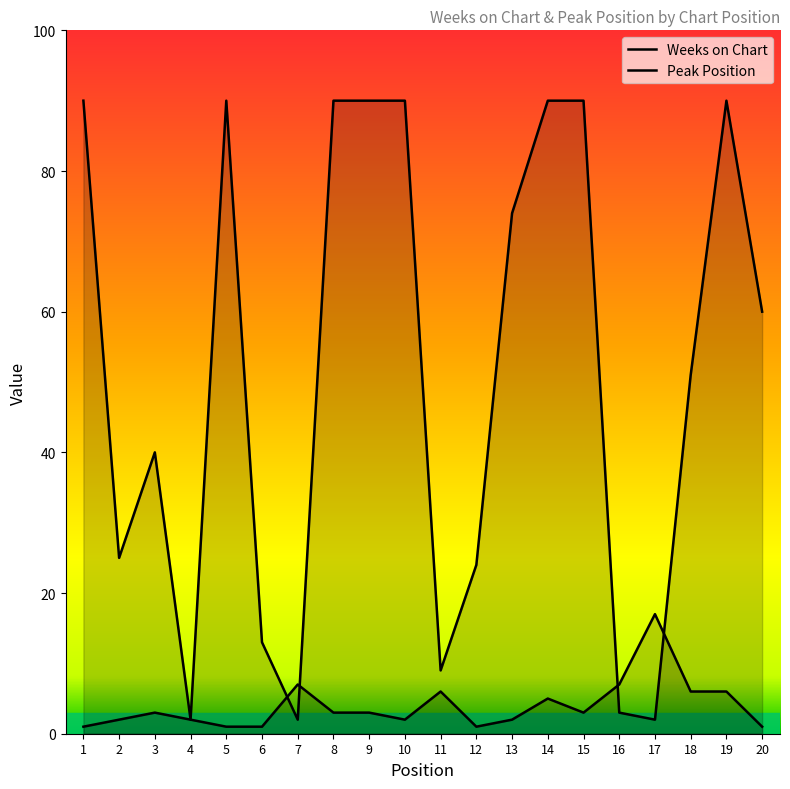

Count the number of categories in the chart.

20